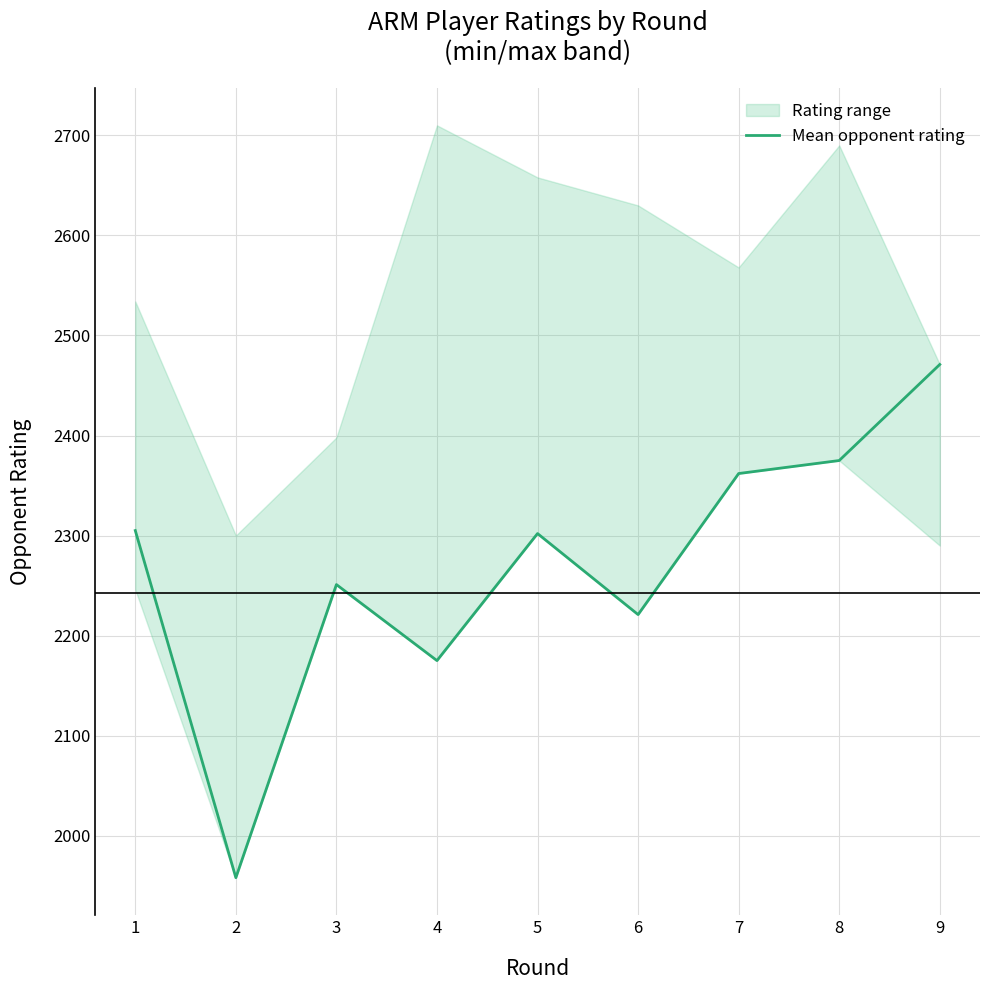

At which category does the data reach its first local valley?

2